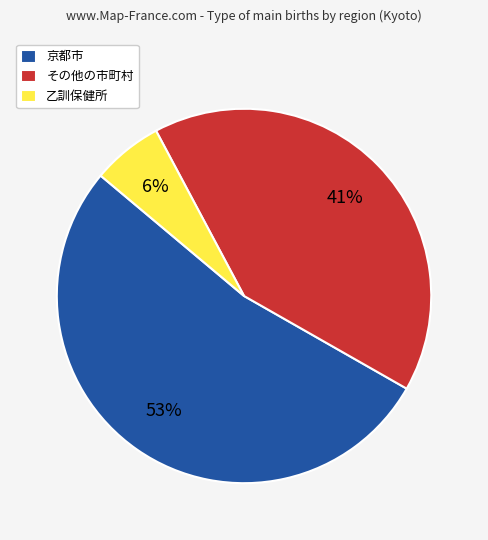

Which category has the smallest portion of the pie?

乙訓保健所